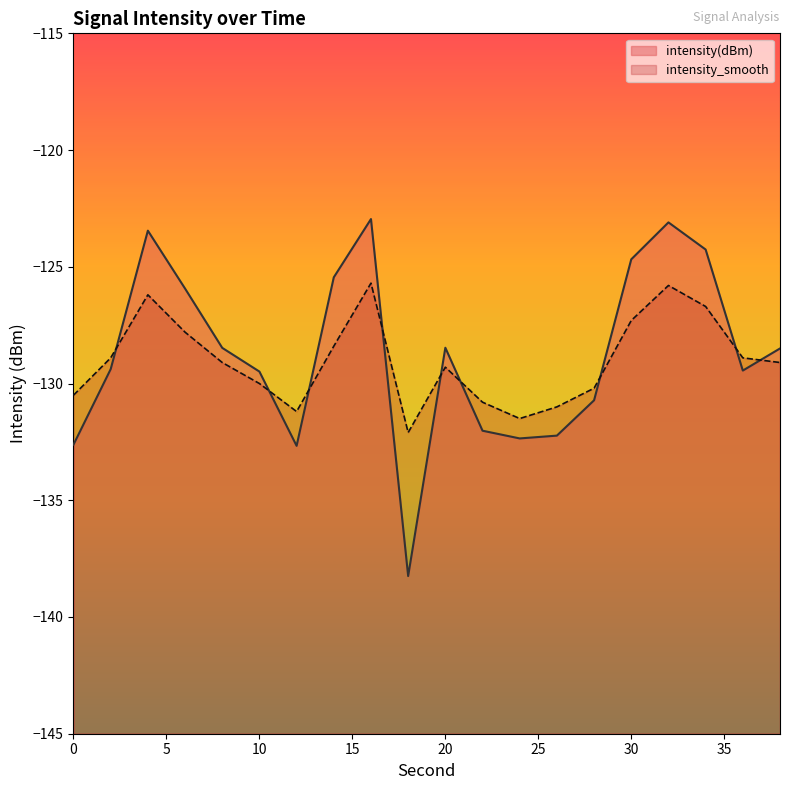

At which category does intensity(dBm) reach its first local valley?

12